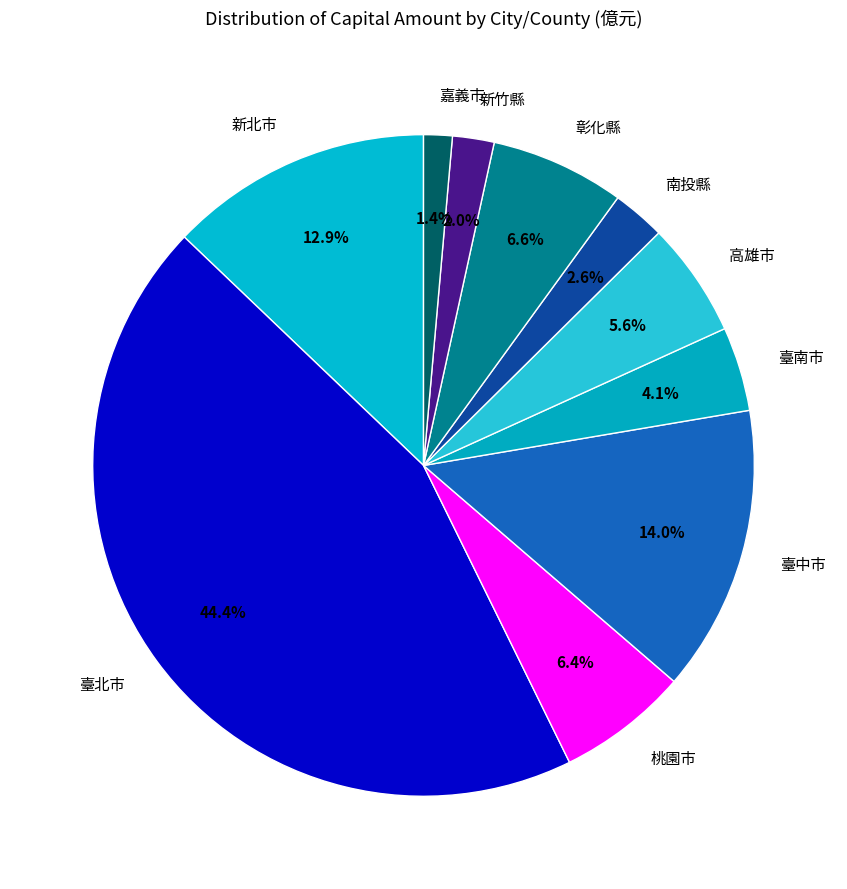

The 新北市 slice represents 13% of the pie. True or false?

True